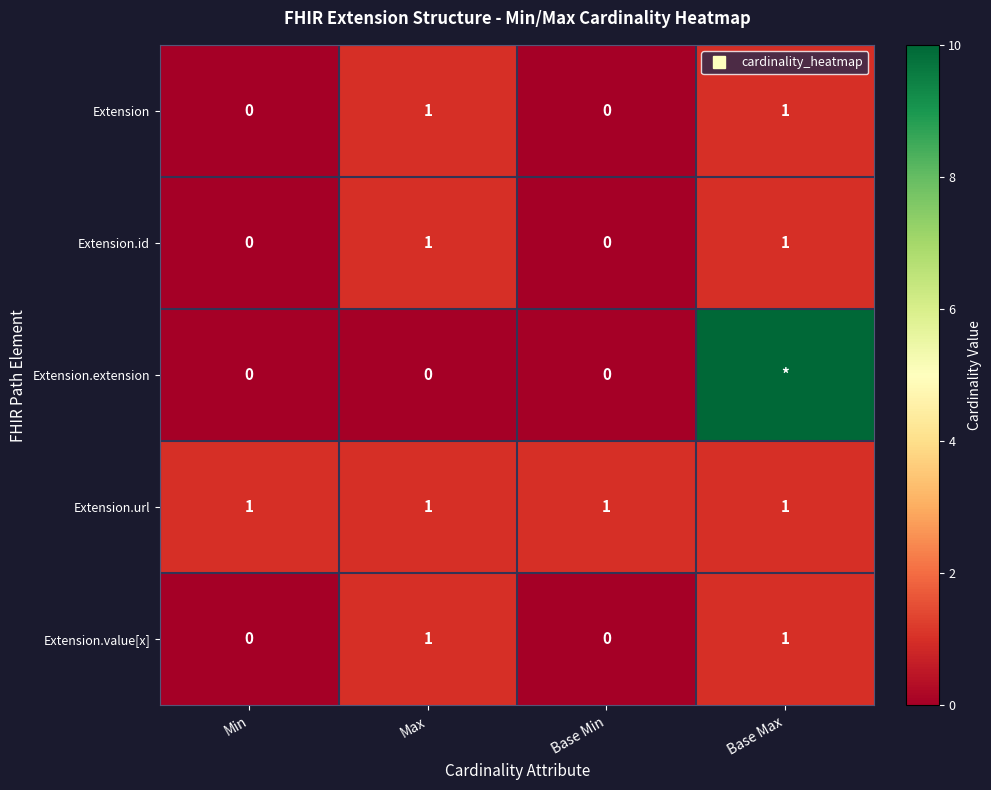

What is the difference between the second highest and second lowest values in the Extension.id series?

1